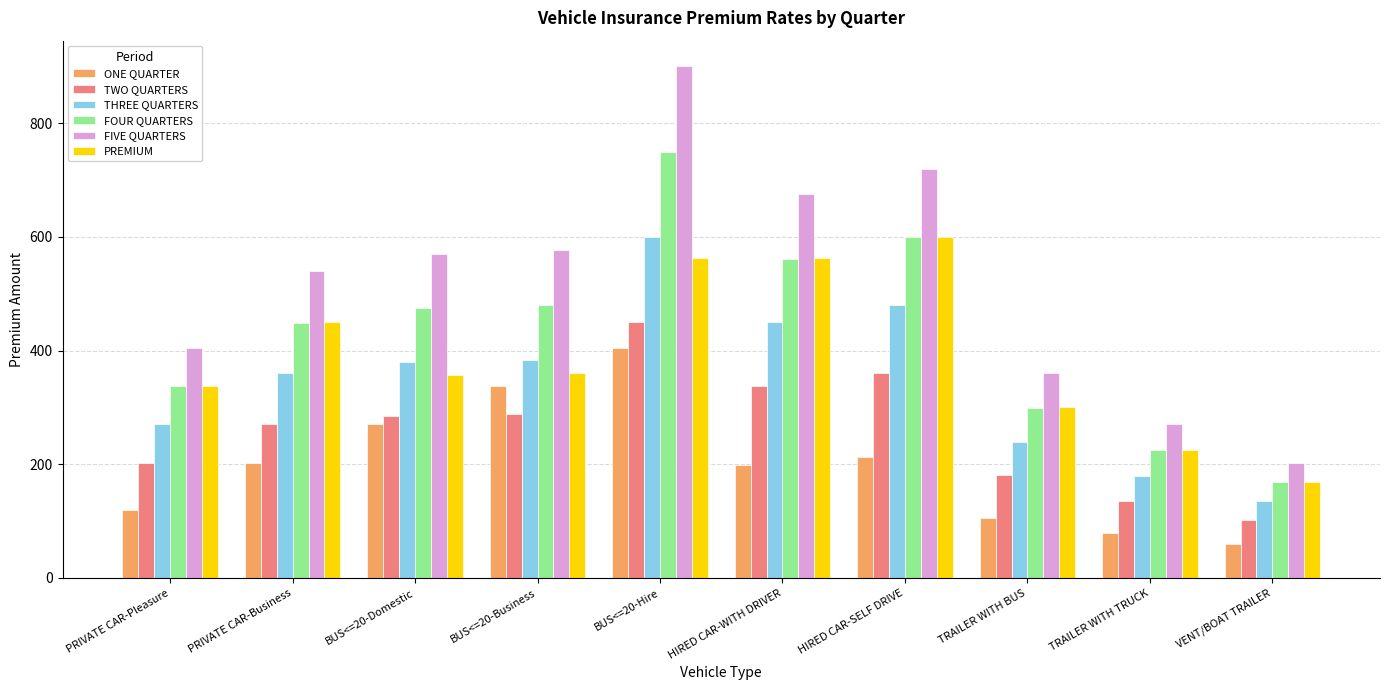

Which series has the widest spread of values?

FIVE QUARTERS